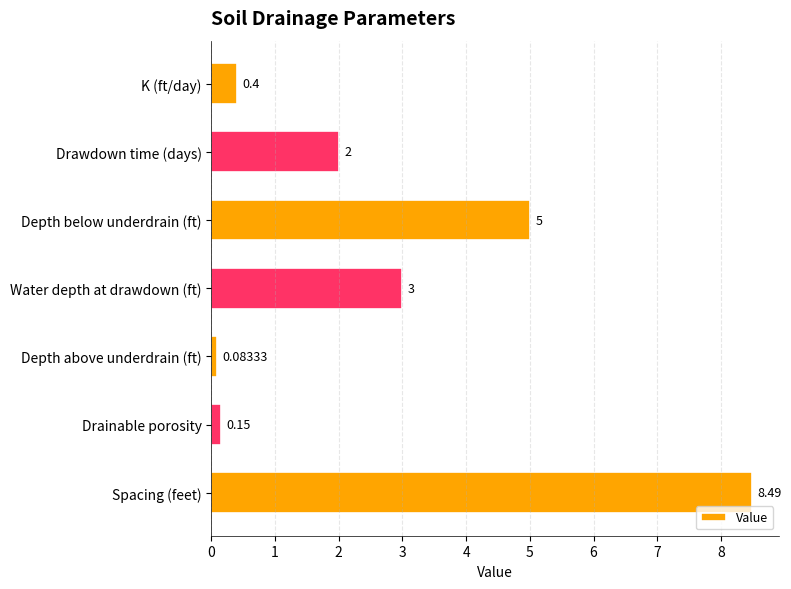

What is the label of the 7th bar from the top?

Spacing (feet)